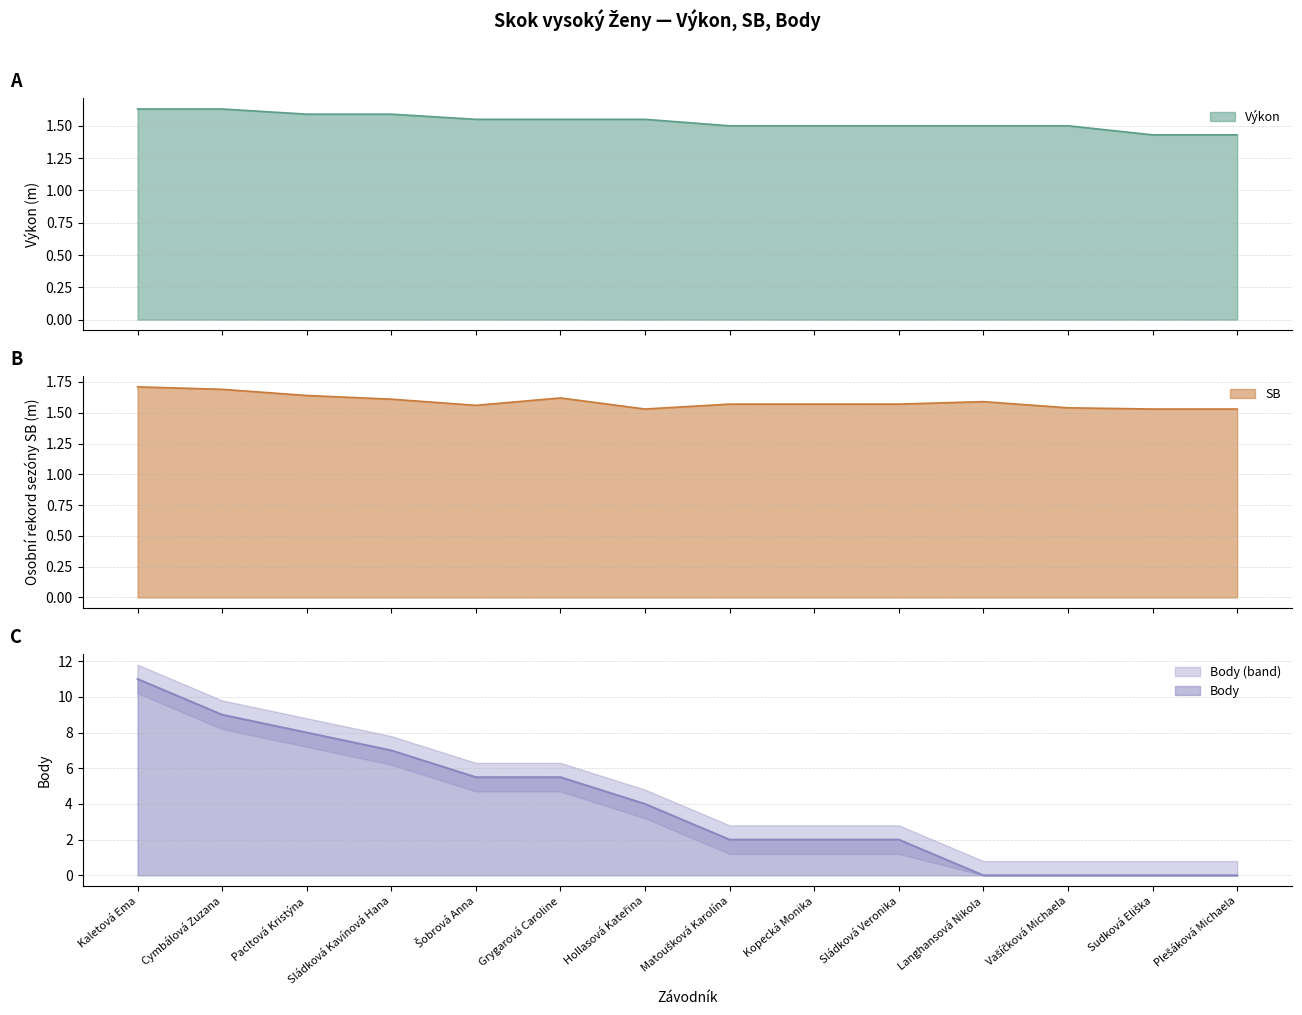

What is the sum of the SB values at Sládková Kavínová Hana and Kaletová Ema?

3.3